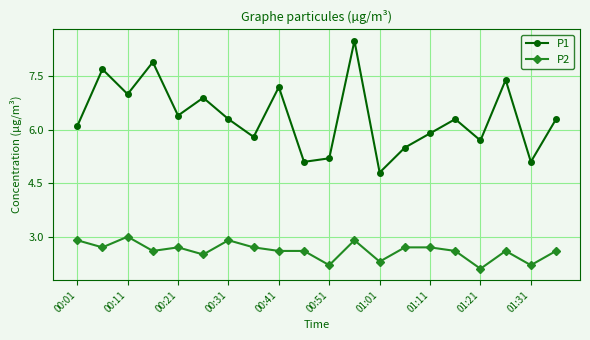

What is the sum of all P2 values?

52.1